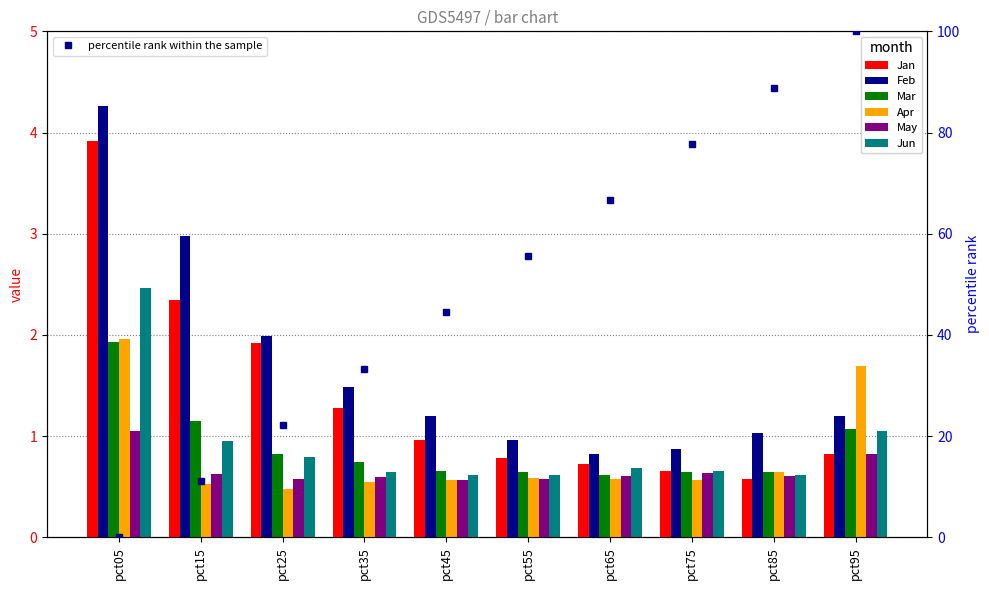

What is the value of the Feb bar at the 8th from the left?

0.9